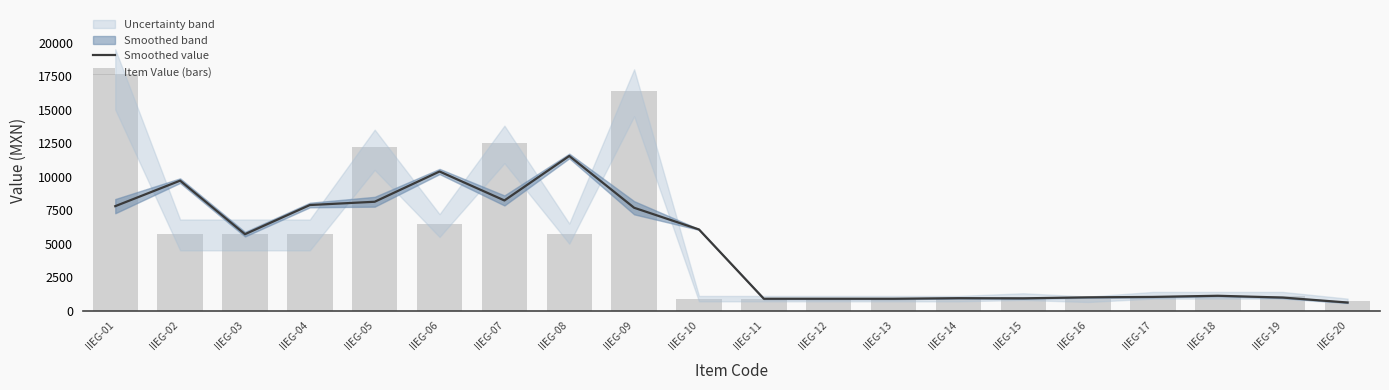

Reading right to left, extract all data points from this chart.

Smoothed value: IIEG-20=609.5	IIEG-19=980.7	IIEG-18=1113.5	IIEG-17=1027.6	IIEG-16=996.8	IIEG-15=922.6	IIEG-14=934.3	IIEG-13=891.0	IIEG-12=891.0	IIEG-11=891.0	IIEG-10=6057.3	IIEG-09=7677.0	IIEG-08=11538.4	IIEG-07=8221.7	IIEG-06=10381.0	IIEG-05=8124.8	IIEG-04=7880.2	IIEG-03=5706.3	IIEG-02=9698.5	IIEG-01=7796.4
Item Value (bars): IIEG-20=715.0	IIEG-19=1113.5	IIEG-18=1113.5	IIEG-17=1113.5	IIEG-16=855.8	IIEG-15=1021.0	IIEG-14=891.0	IIEG-13=891.0	IIEG-12=891.0	IIEG-11=891.0	IIEG-10=891.0	IIEG-09=16390.0	IIEG-08=5750.0	IIEG-07=12475.2	IIEG-06=6440.0	IIEG-05=12228.0	IIEG-04=5706.3	IIEG-03=5706.3	IIEG-02=5706.3	IIEG-01=17683.0